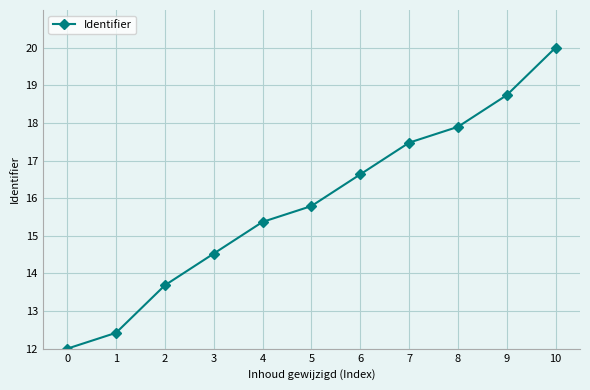

What is the sum of the values at 6 and 0?

28.6